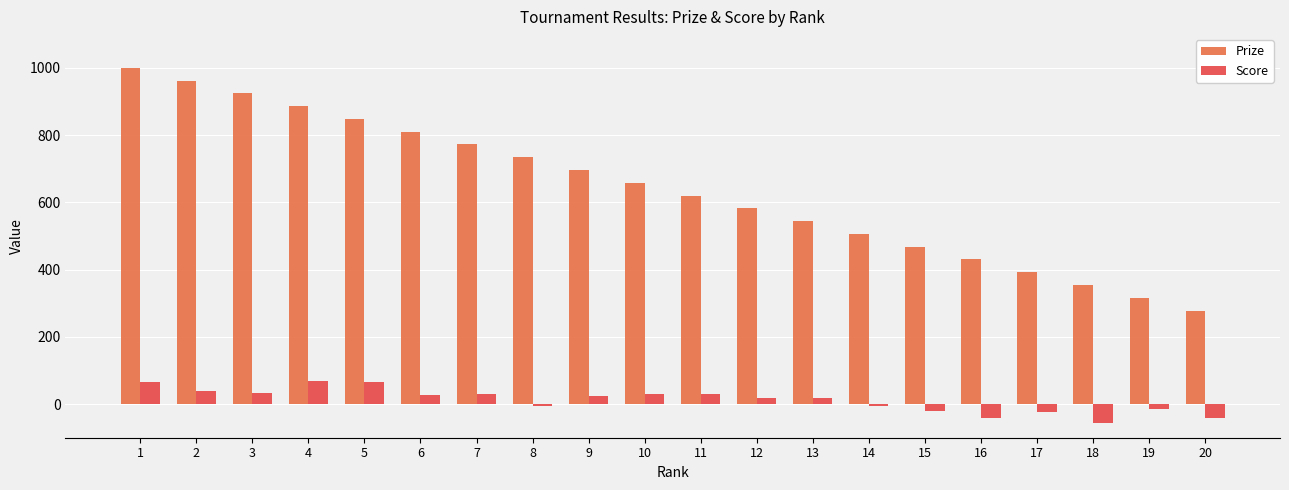

What are all the series names shown in the legend?

Prize, Score